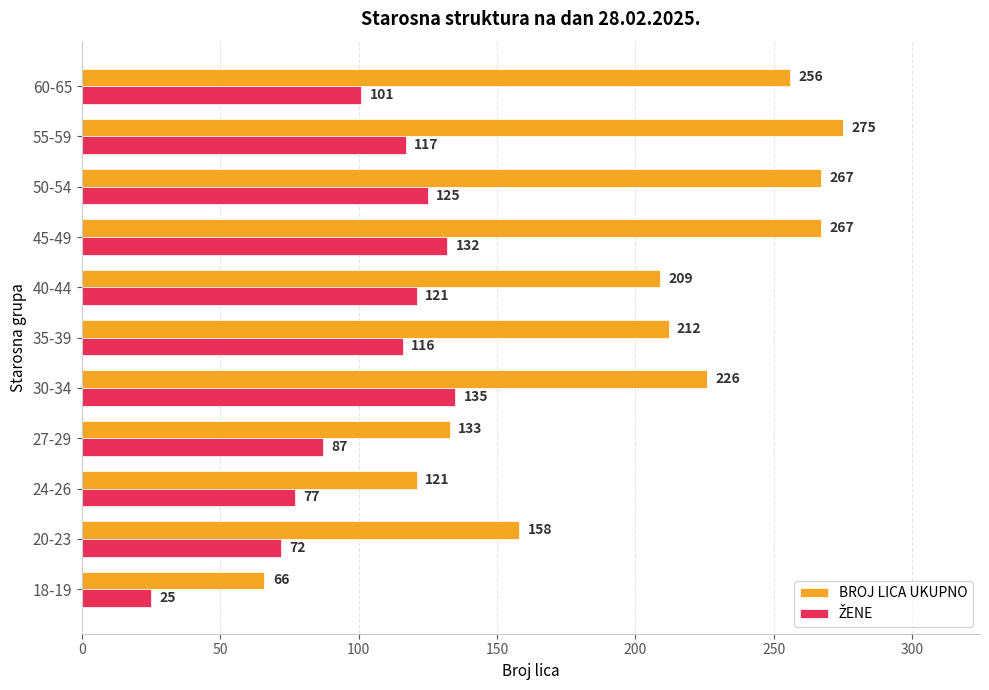

Which series changed the most between 18-19 and 55-59?

BROJ LICA UKUPNO